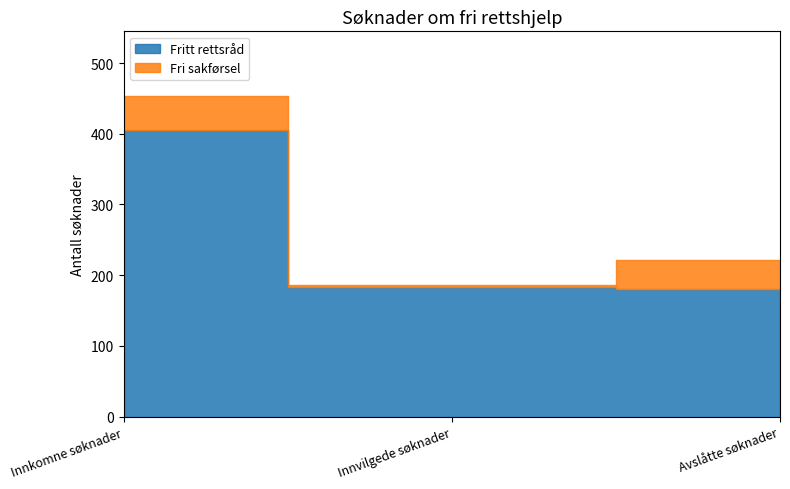

What is the label of the 1st point from the right?

Avslåtte søknader